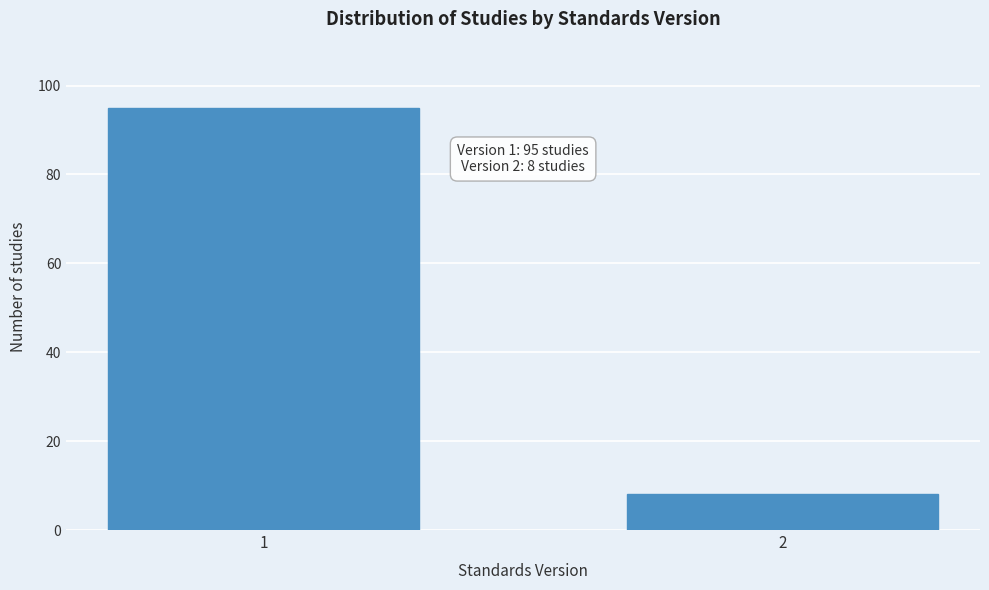

Reading right to left, what are all the values shown in this chart?

8	95